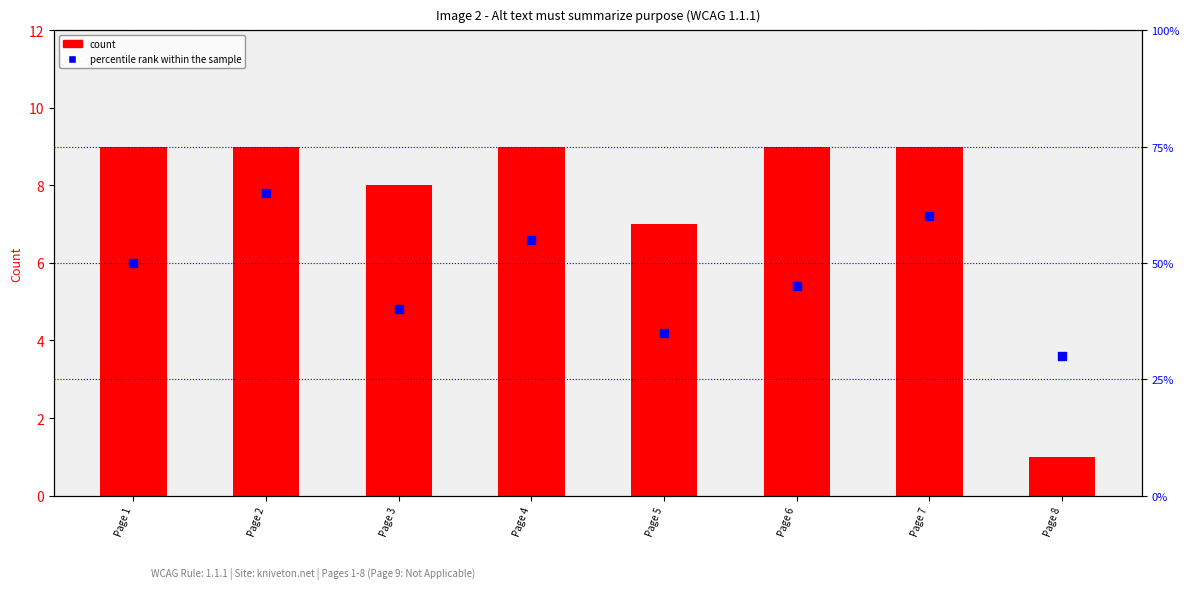

Which series has the largest Y range (max minus min)?

percentile rank within the sample